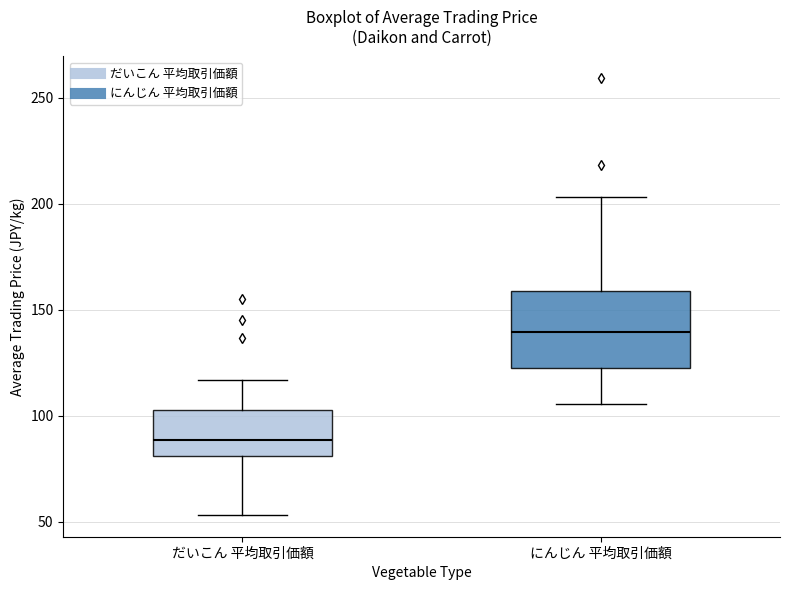

Reading left to right, read every box against the y-axis: the position of its median line, the range the box covers, and the ends of its whiskers. The values are not printed on the chart, so give them approximately, as read against the axis.

だいこん 平均取引価額: median 90, box 80 to 105, whiskers 55 to 115
にんじん 平均取引価額: median 140, box 125 to 160, whiskers 105 to 205